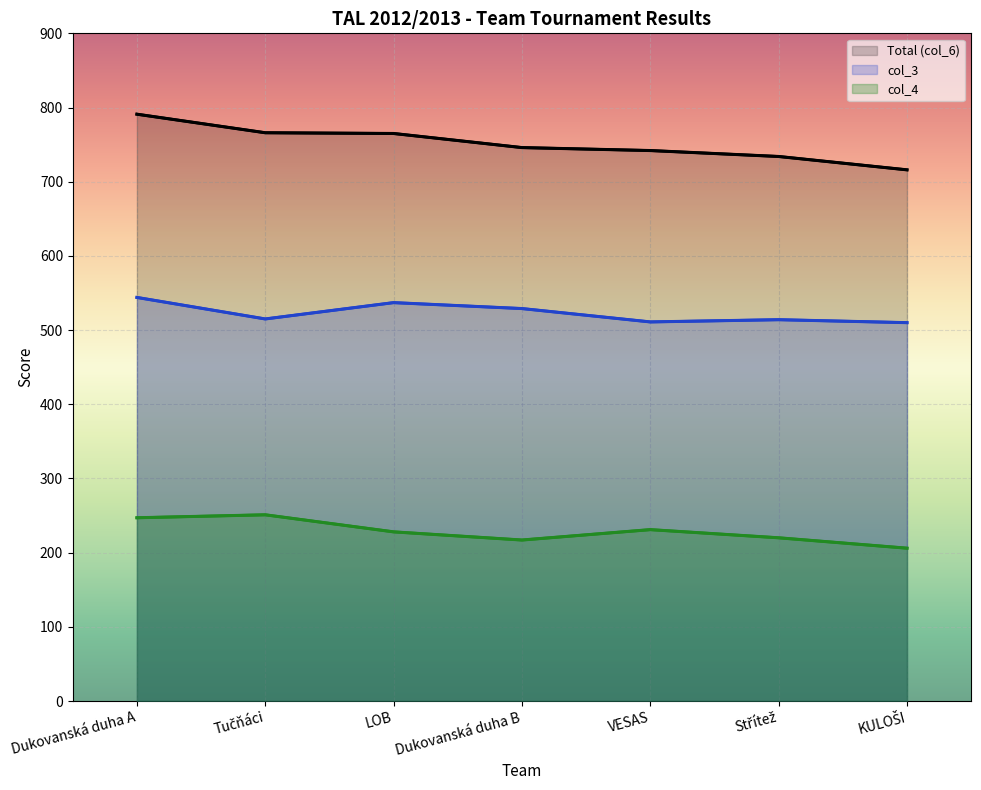

The Total (col_6) series shows 766 at Tučňáci. True or false?

True